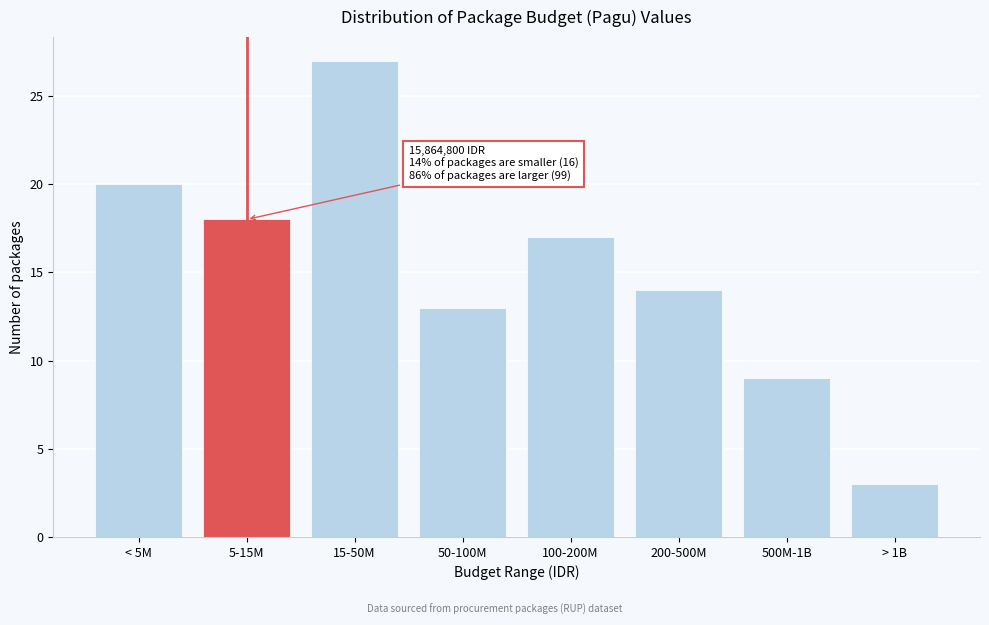

Reading right to left, what are all the values shown in this chart?

> 1B=3	500M-1B=9	200-500M=14	100-200M=17	50-100M=13	15-50M=27	5-15M=18	< 5M=20